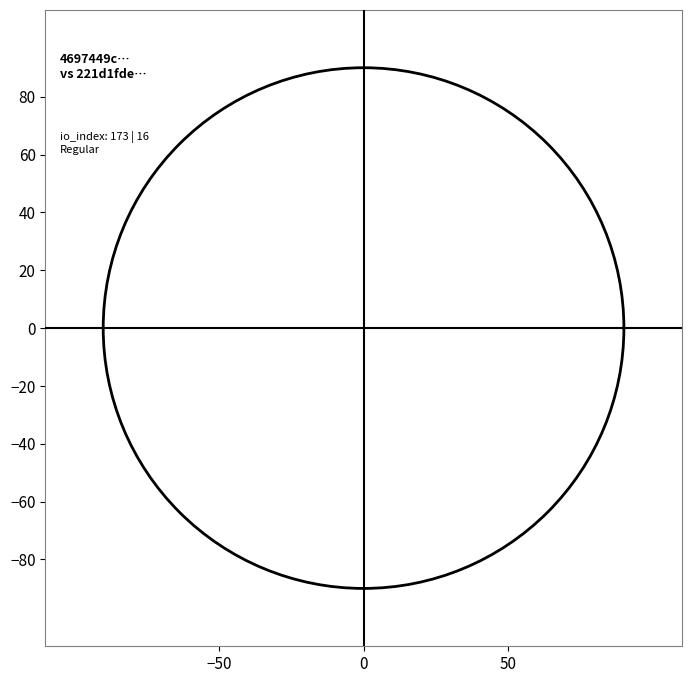

Between io_index and direction, which is larger?

io_index